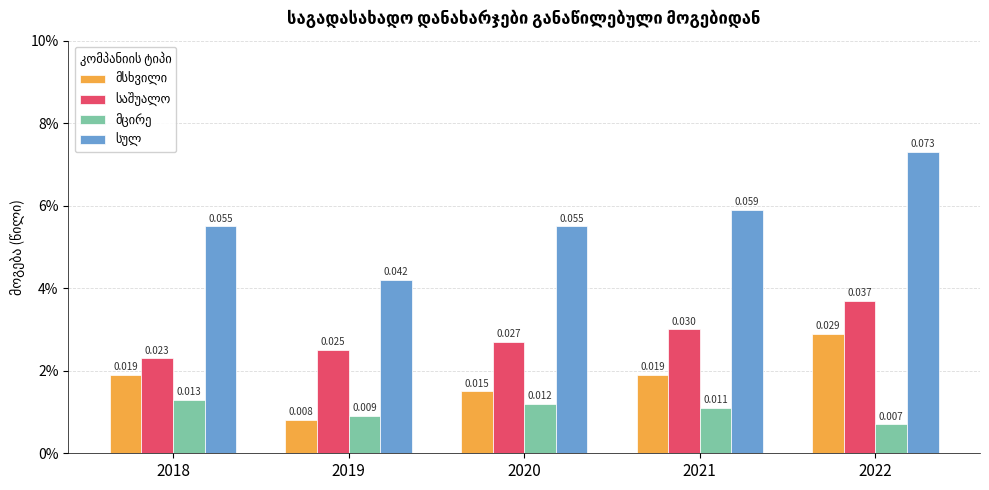

Does the chart contain any negative values?

No